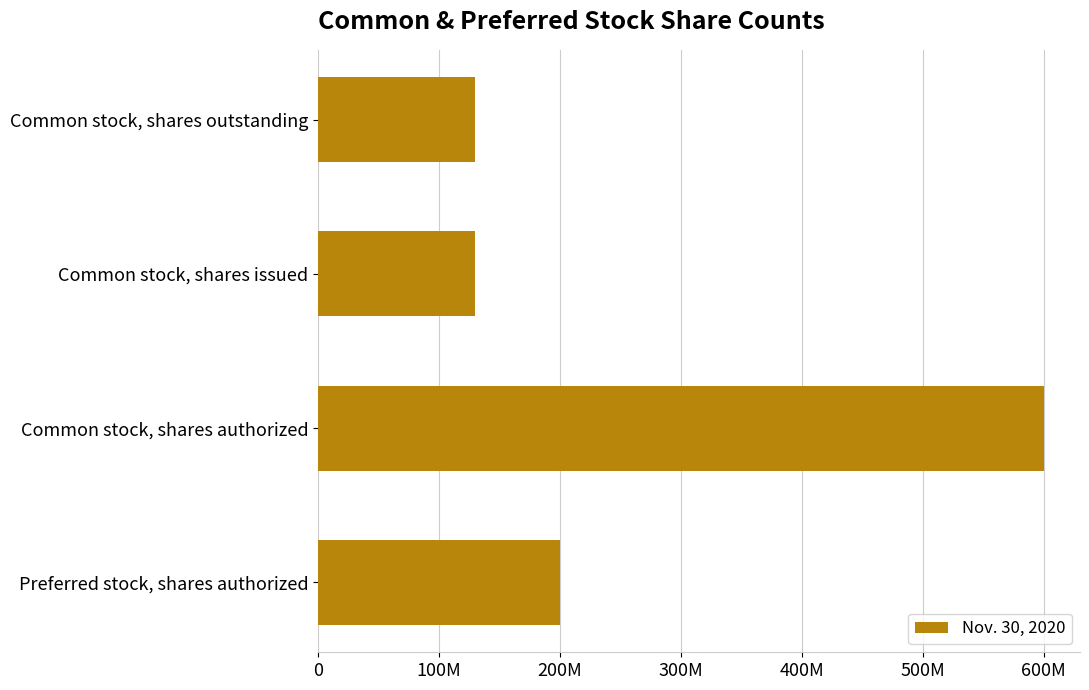

Does the chart contain any negative values?

No